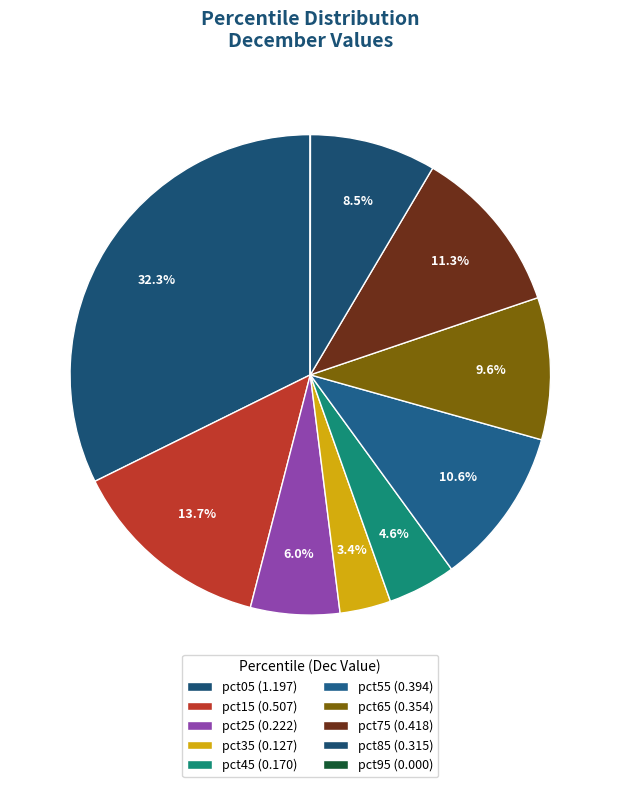

What percentage is NOT represented by pct25?

94.0%